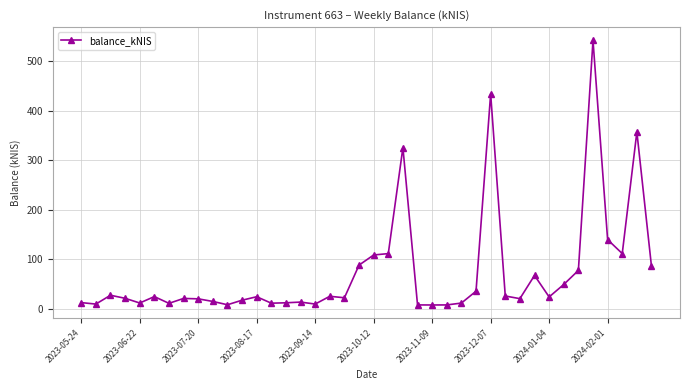

What is the maximum value shown in the chart?

541.7